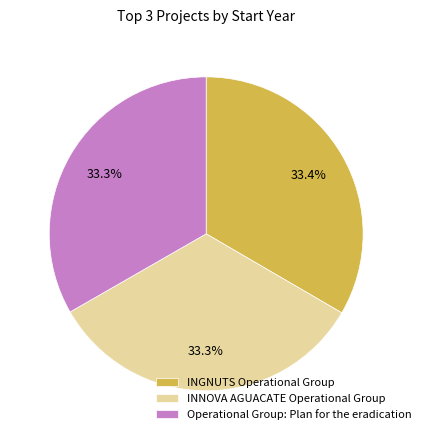

Does any single category account for the majority?

No